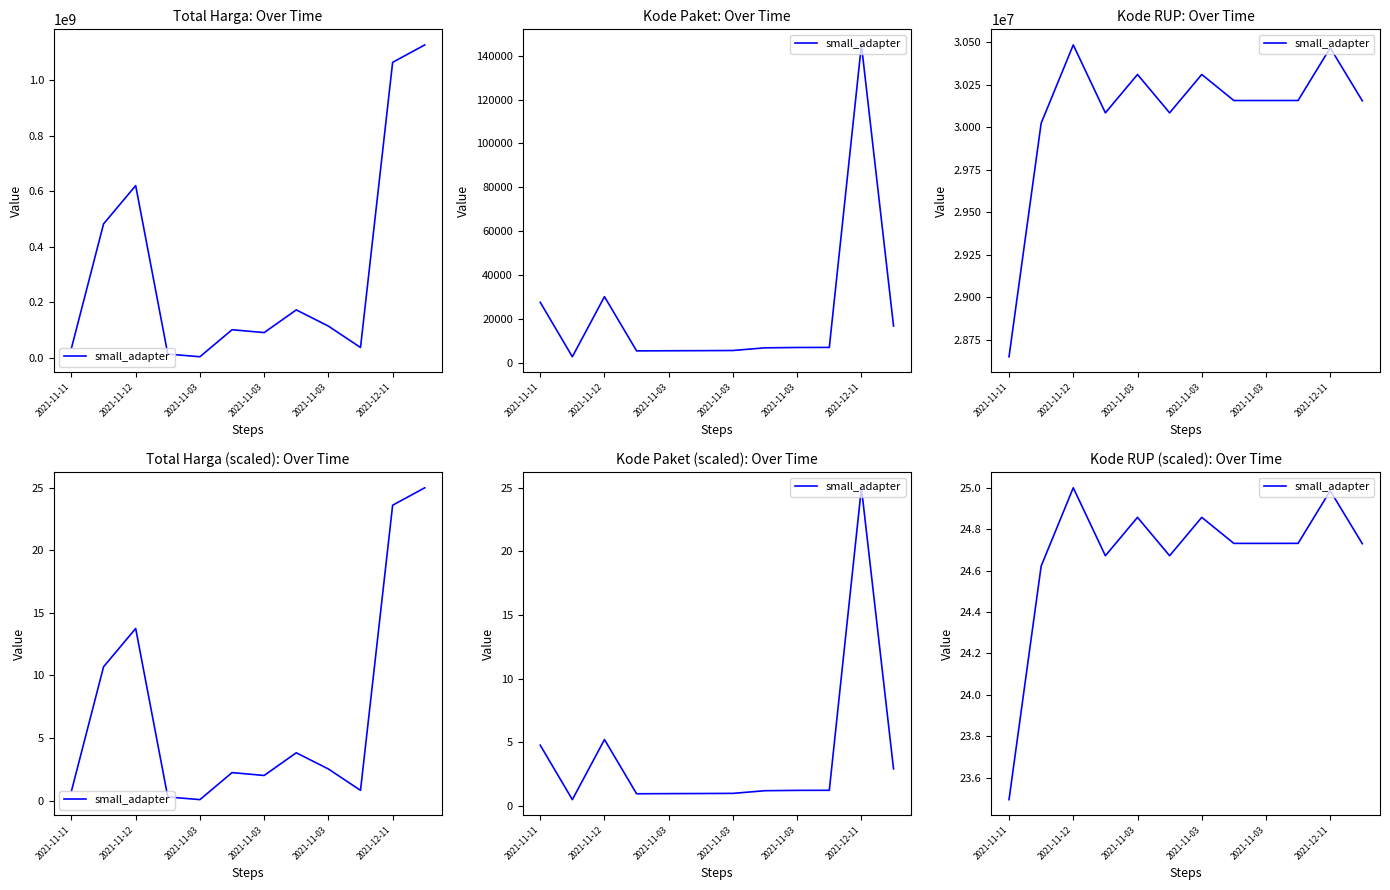

What is the average value?

24.7